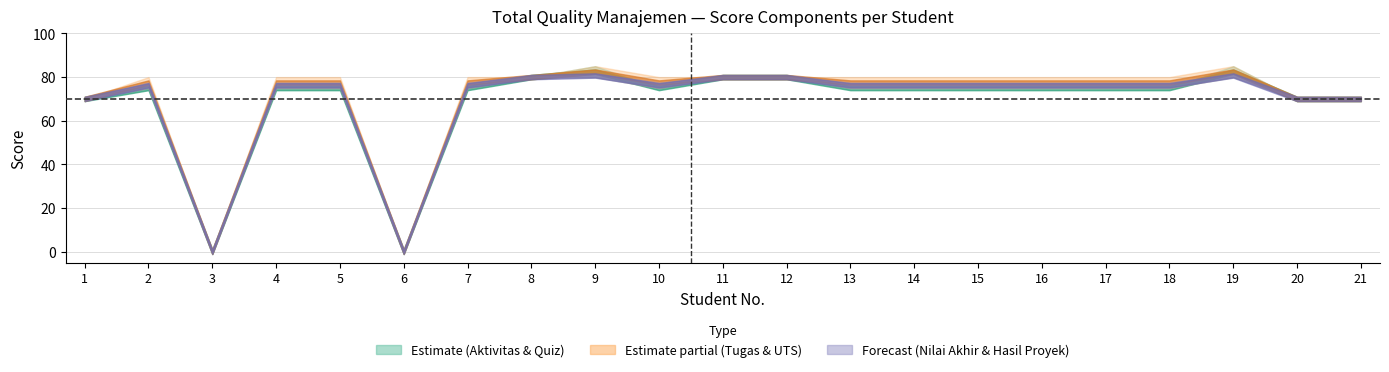

How many data points does each series have?

21